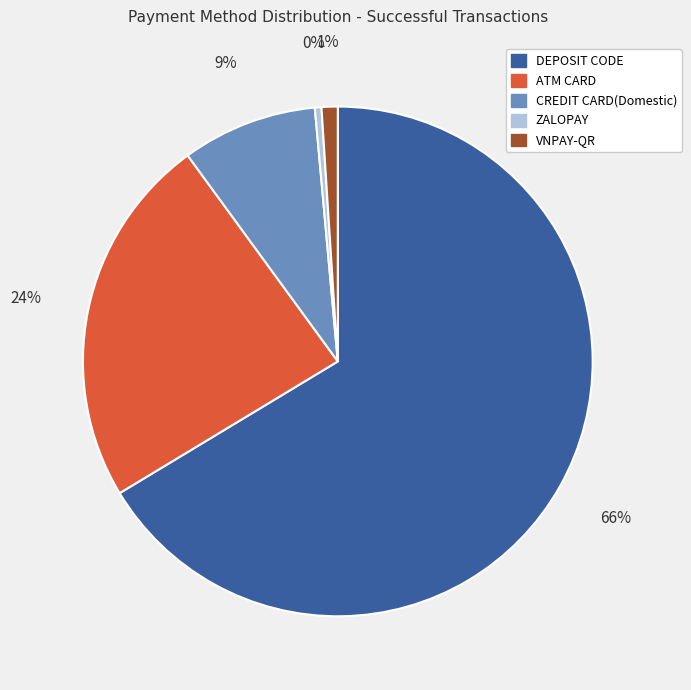

Do DEPOSIT CODE and ATM CARD together represent more than half of the pie?

Yes